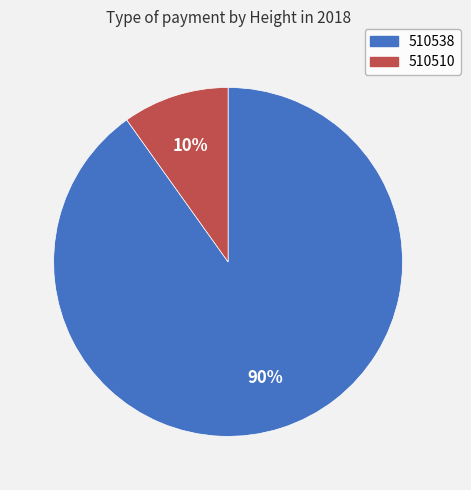

To the nearest percent, what is the combined percentage of 510538 and 510510?

100%